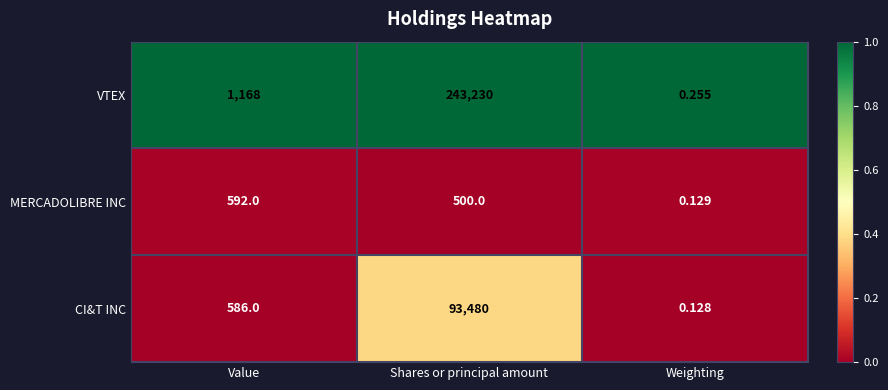

How many series are shown in this chart?

3